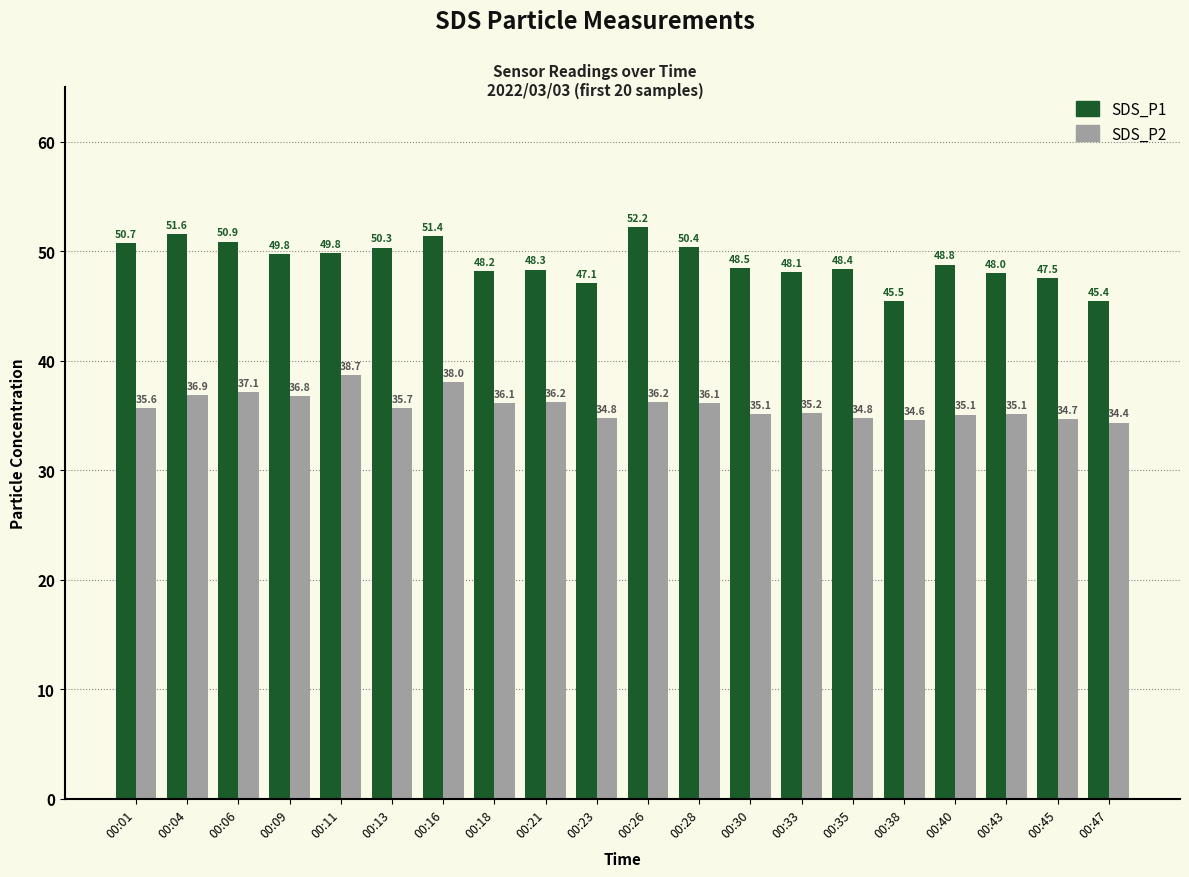

At 00:11, list the series in order from largest to smallest.

SDS_P1, SDS_P2